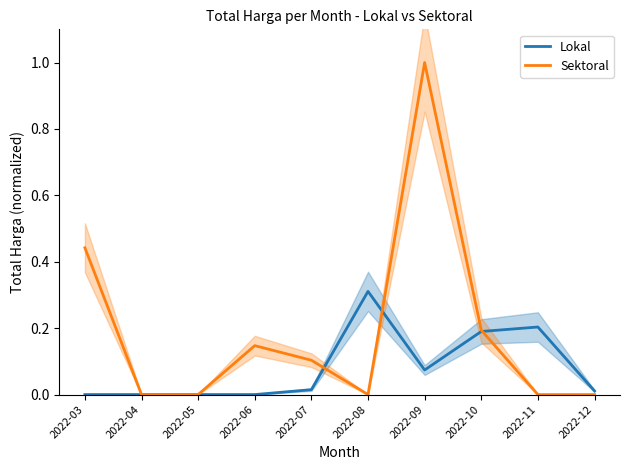

How many data points does each series have?

10